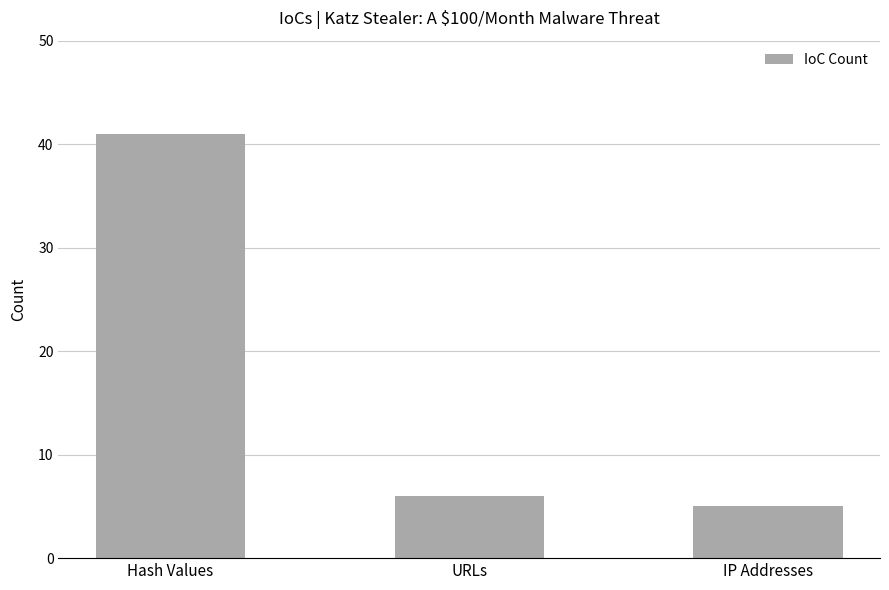

What is the sum of all values?

52